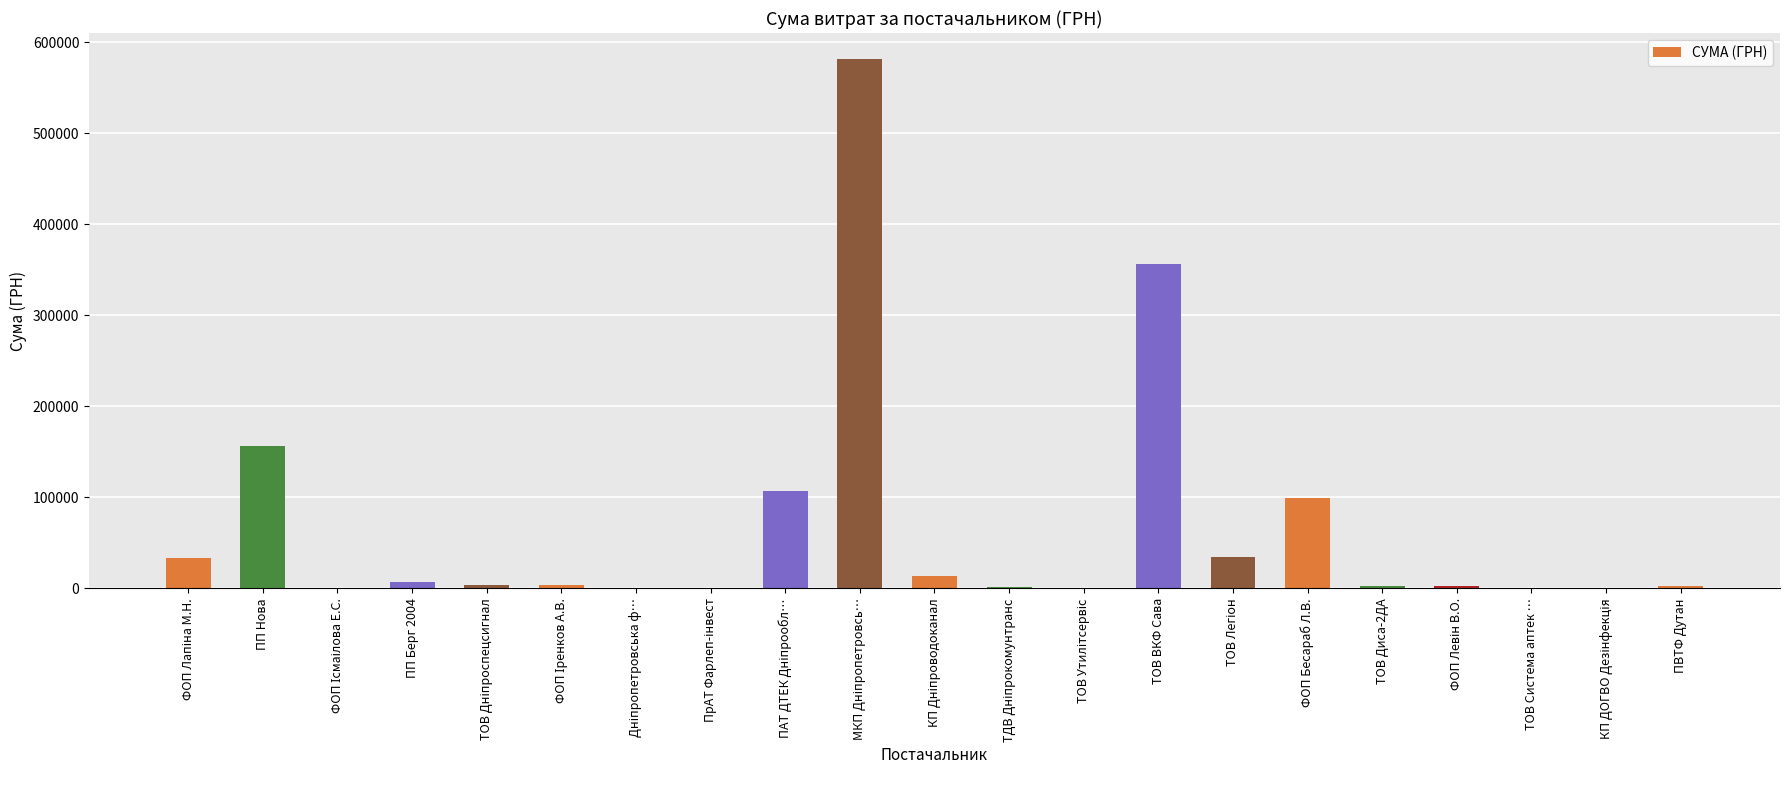

The chart shows a value of 99890.0 at ФОП Бесараб Л.В.. True or false?

True